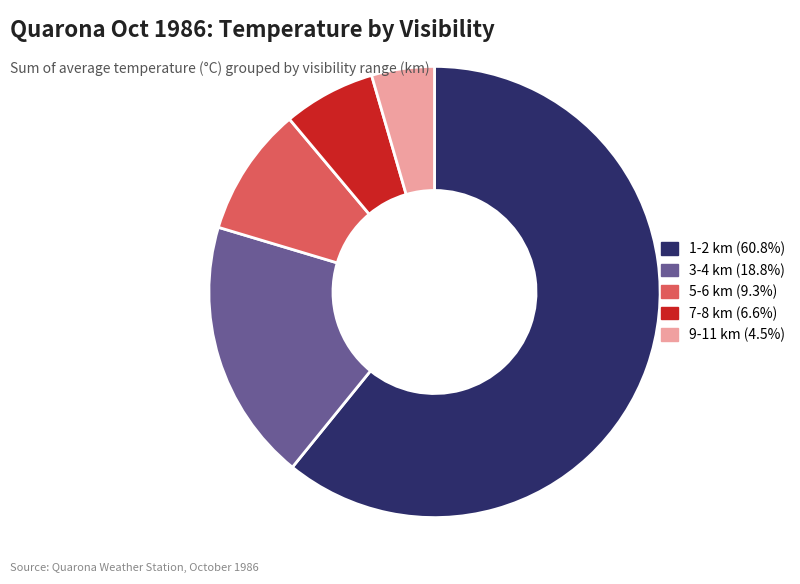

Do 3-4 km (18.8%) and 9-11 km (4.5%) together represent more than half of the pie?

No